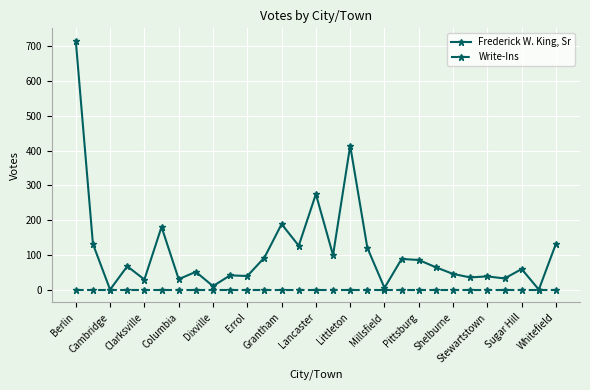

Which series has the largest total across all categories?

Frederick W. King, Sr